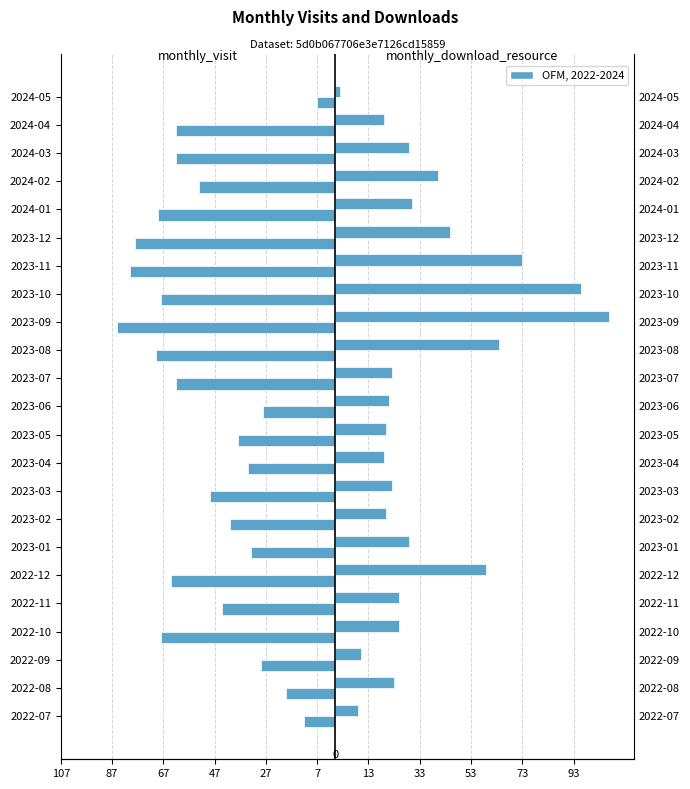

Reading left to right, list all the values displayed in this chart.

monthly_visit: -12	-19	-29	-68	-44	-64	-33	-41	-49	-34	-38	-28	-62	-70	-85	-68	-80	-78	-69	-53	-62	-62	-7
monthly_download_resource: 9	23	10	25	25	59	29	20	22	19	20	21	22	64	107	96	73	45	30	40	29	19	2